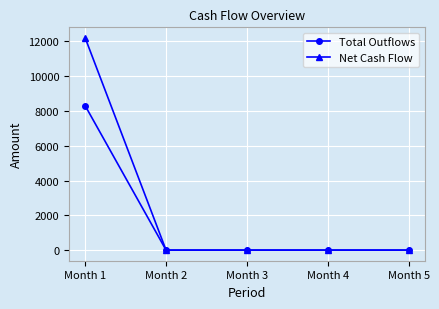

The value of Total Outflows at Month 5 is -3200. True or false?

False